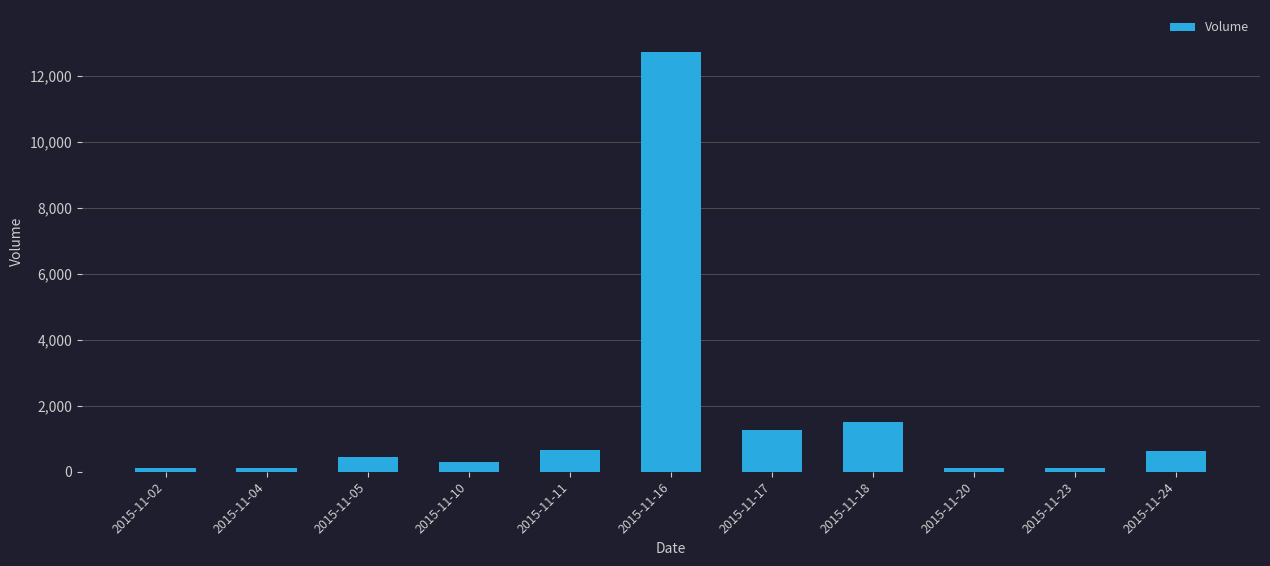

Where is the data nearest to the value 6413?

2015-11-18